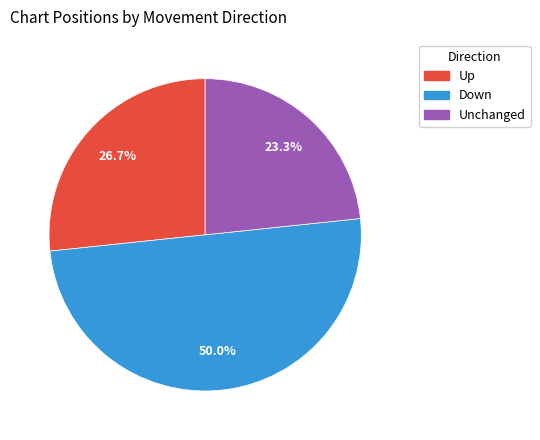

Does Unchanged account for over 50% of the chart?

No